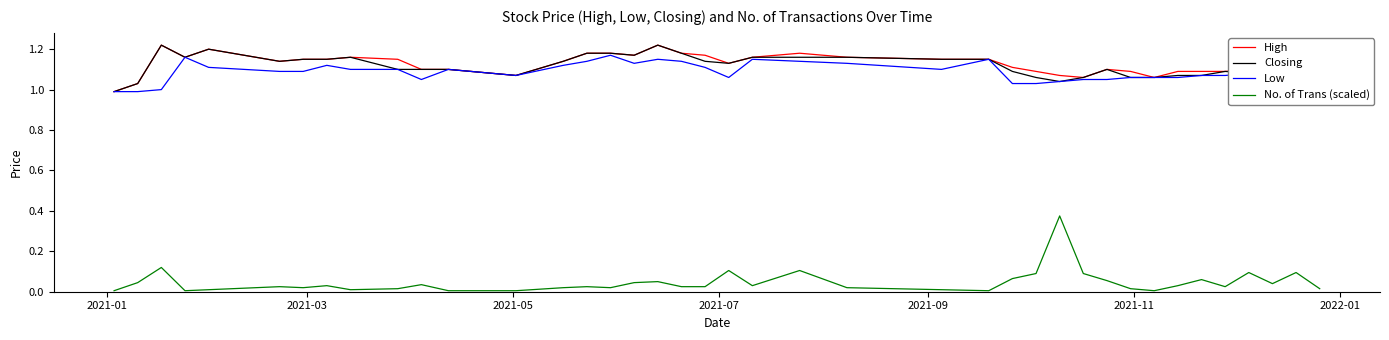

True or false: No. of Trans (scaled) and Closing intersect in this chart.

False